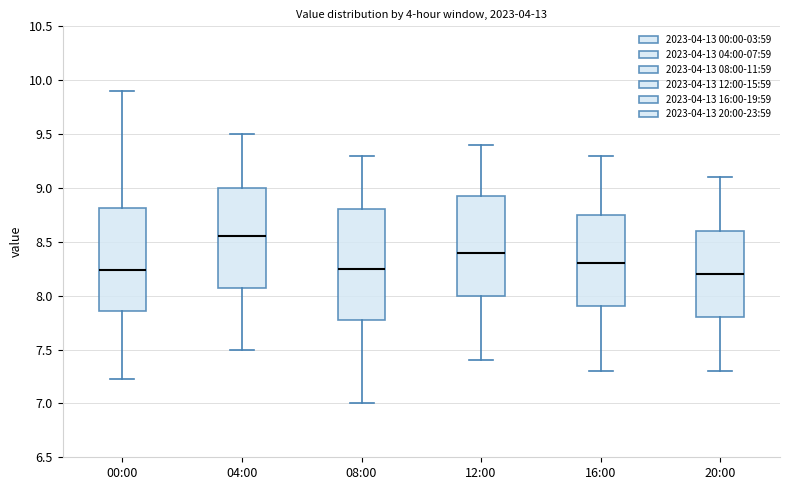

Comparing the boxes themselves (not the whiskers), which one is the tallest?

08:00